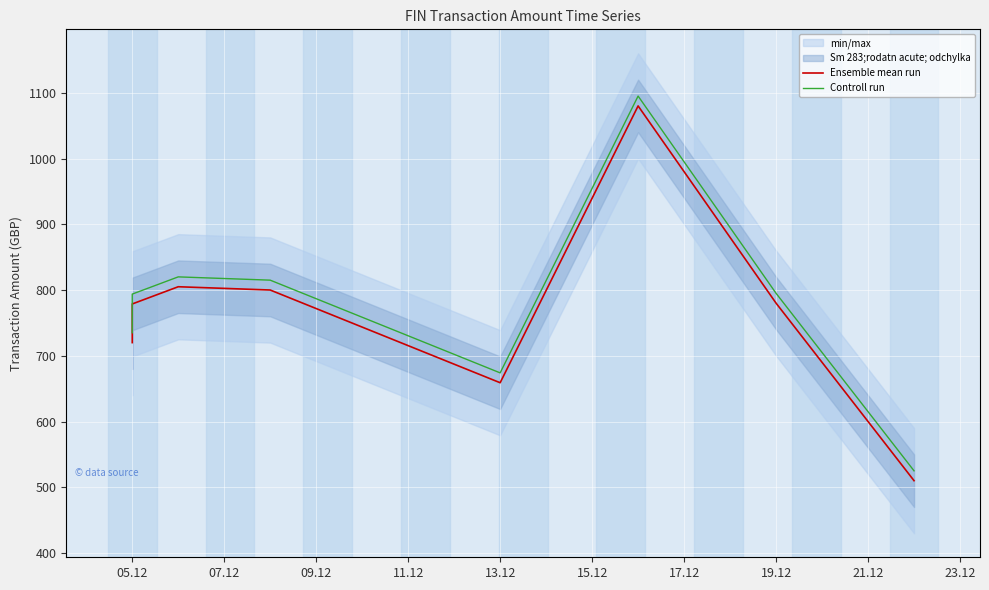

Between 19.12 and 13.12, which is larger?

19.12